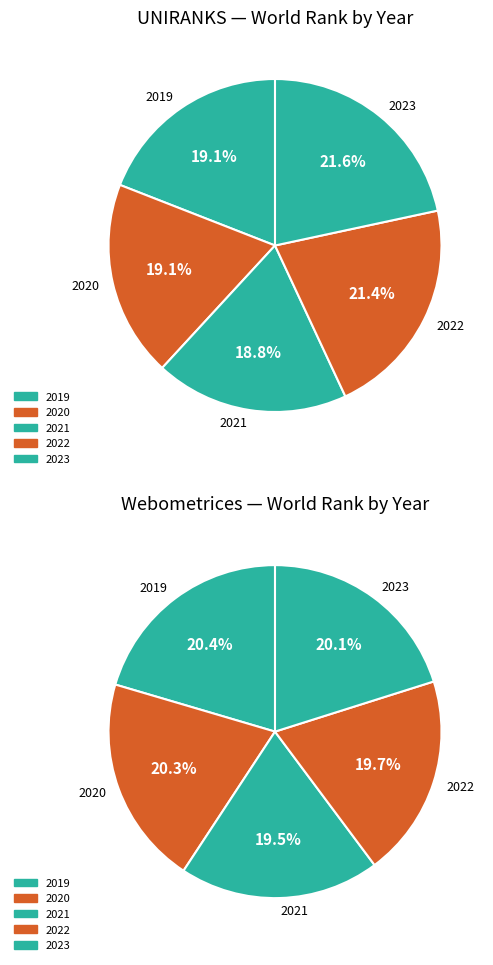

What is the largest slice in the pie chart?

2023